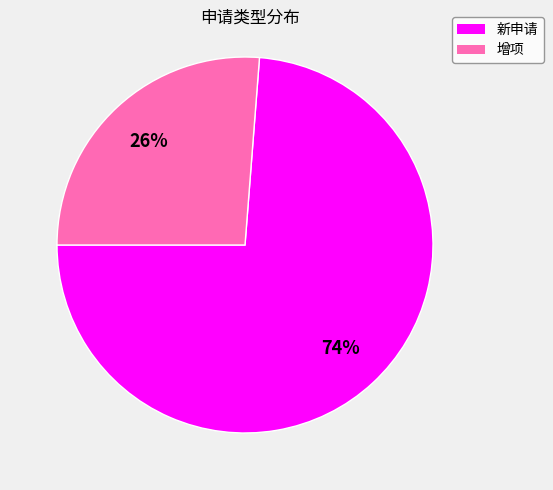

What percentage is the 新申请 slice, to the nearest percent?

74%